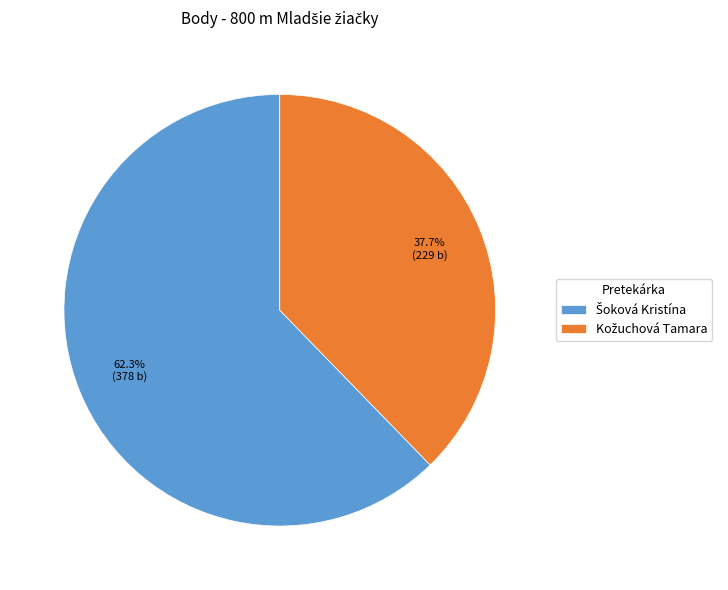

Does any single category account for the majority?

Yes